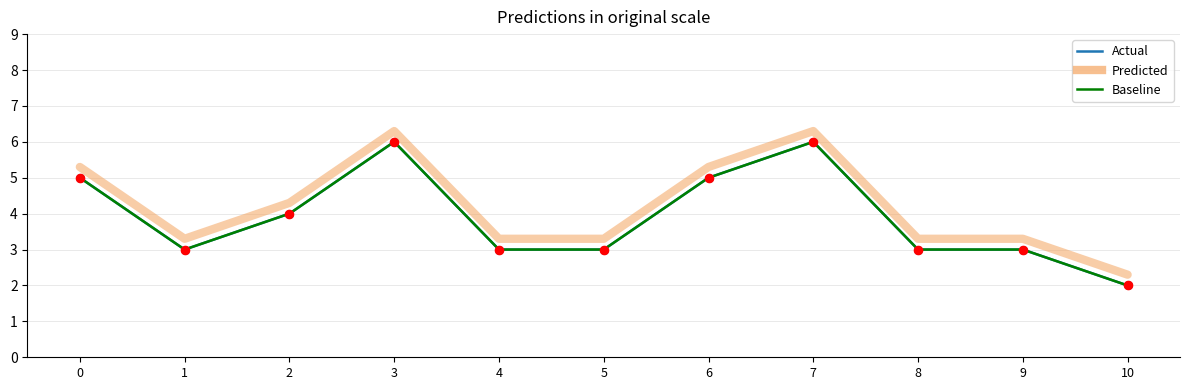

What is the total value across all series at 5?

9.3